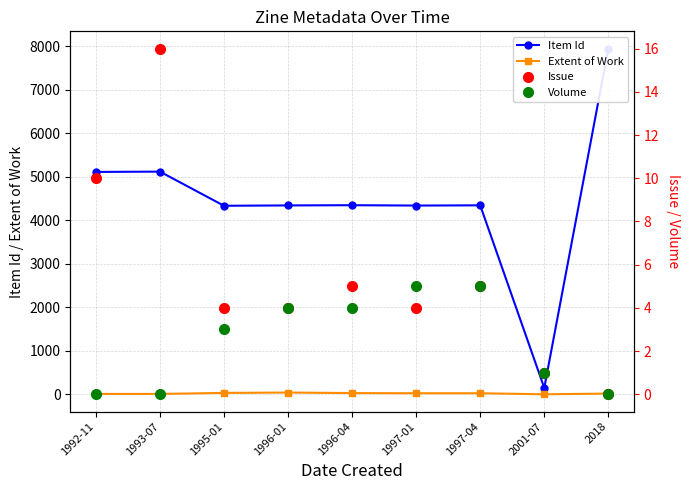

What is the label of the 8th point from the left?

2001-07